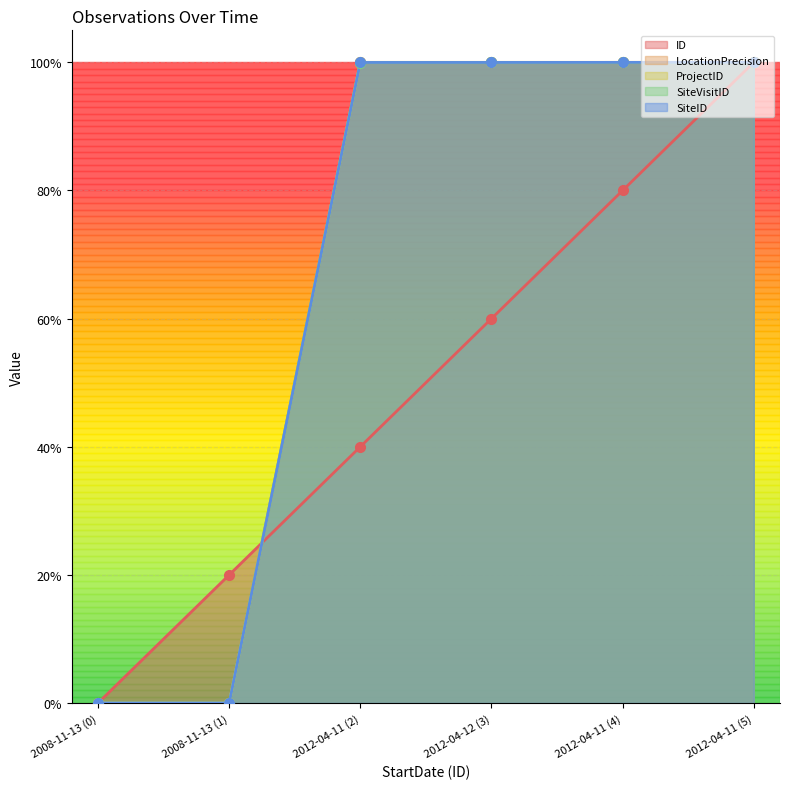

What is the sum of the ID values at 2012-04-12 (3) and 2008-11-13 (0)?

0.6